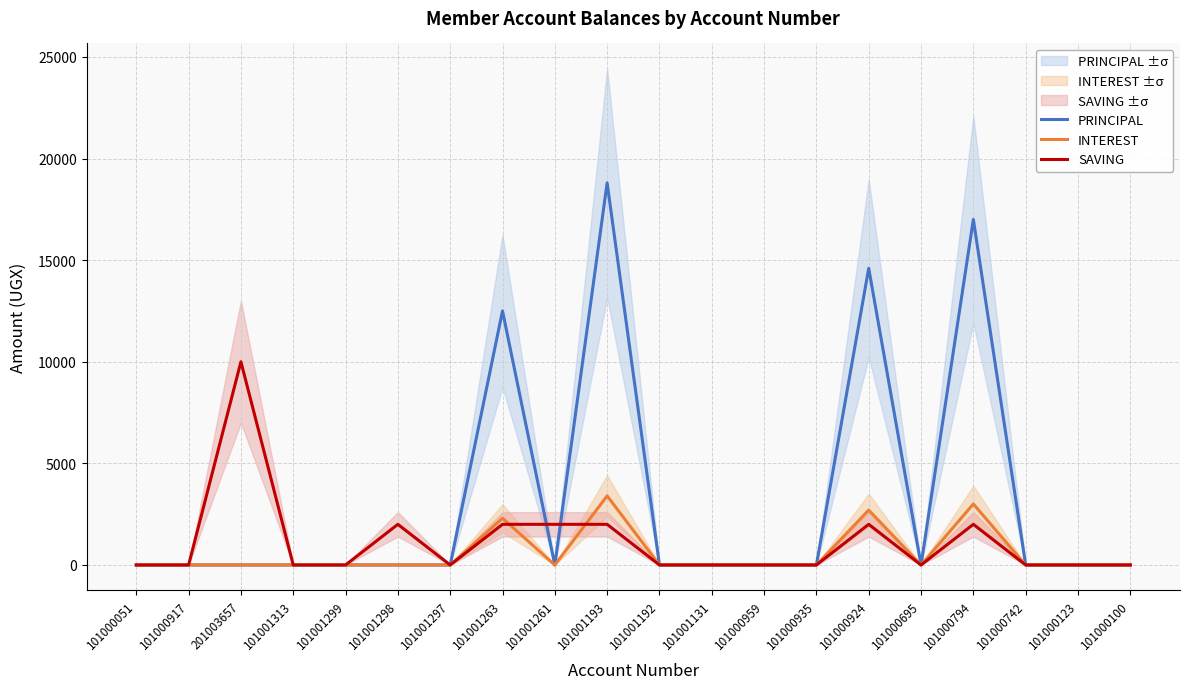

At which category does INTEREST reach its first local valley?

101001261